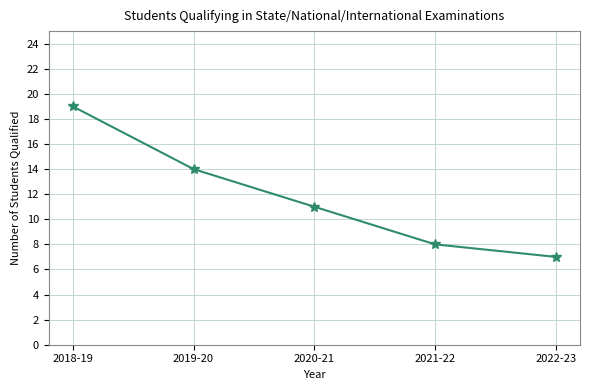

Which category has the highest value across all series?

2018-19